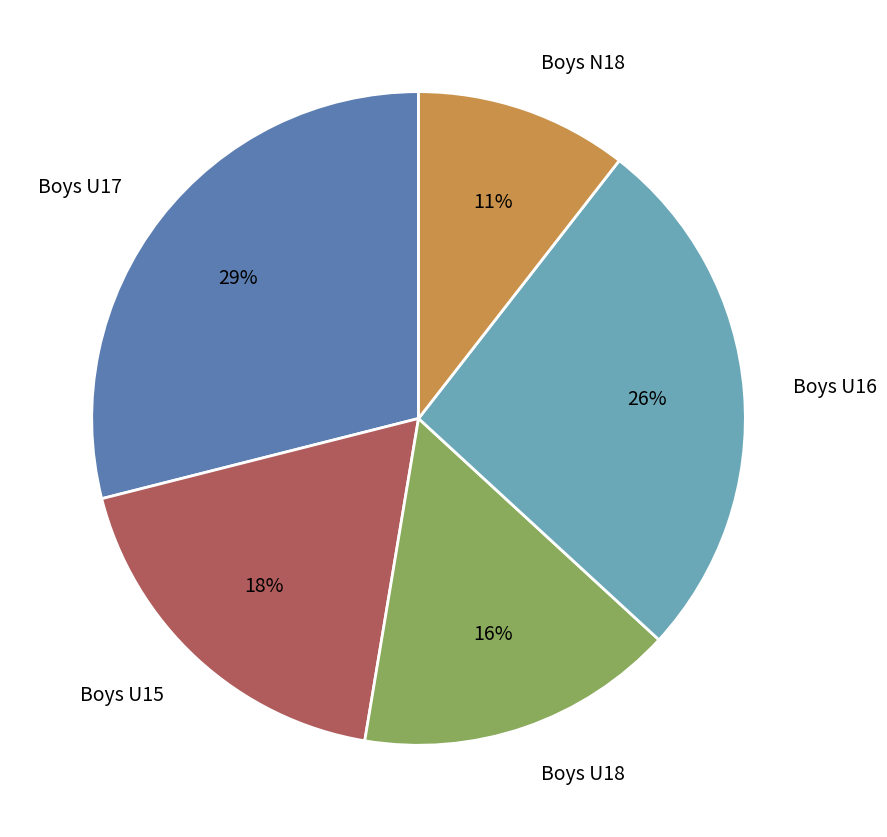

Is there any slice that represents more than half of the pie?

No